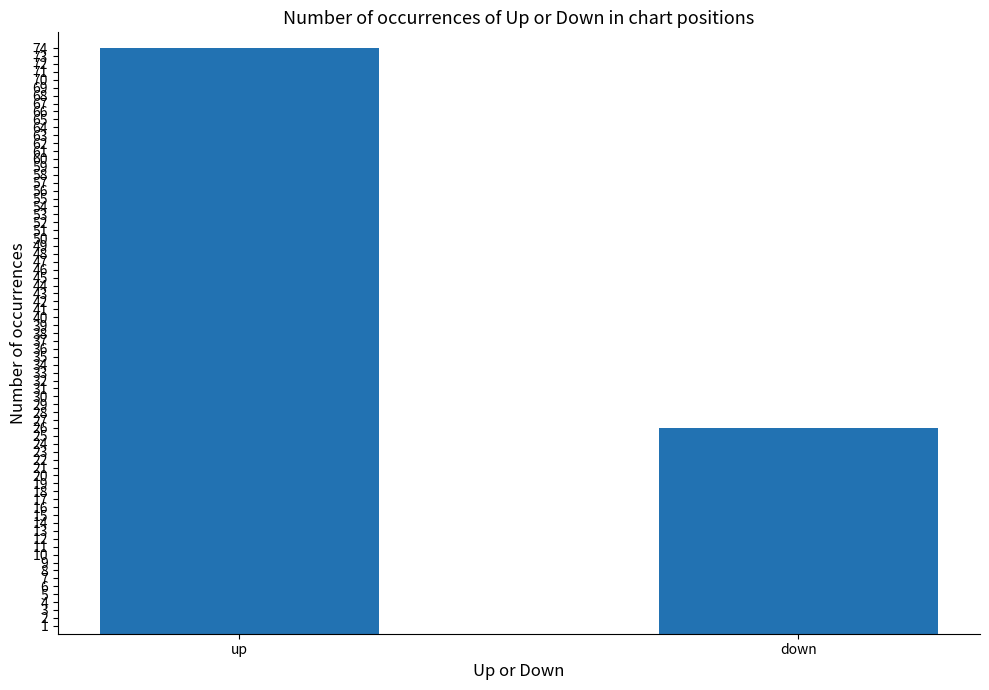

How many distinct data groups are displayed?

1